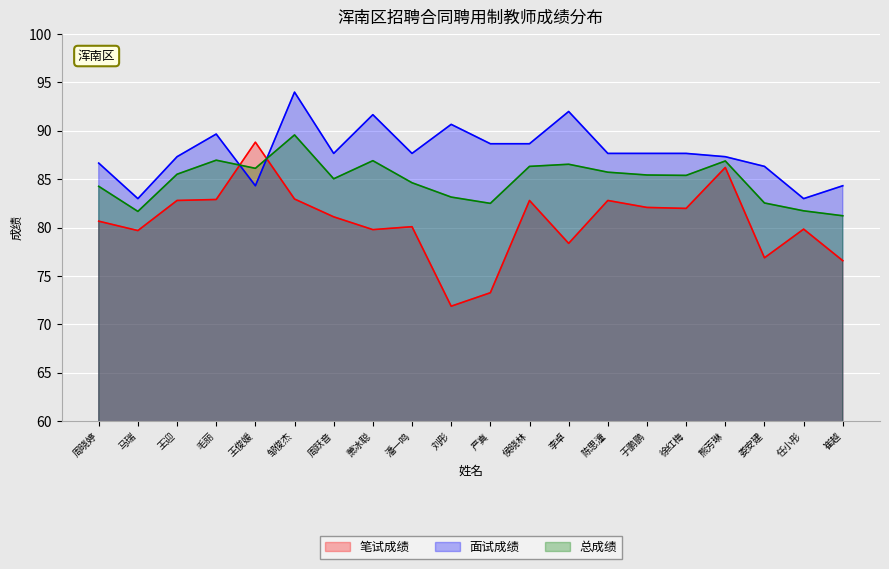

Count the number of data series in this chart.

3